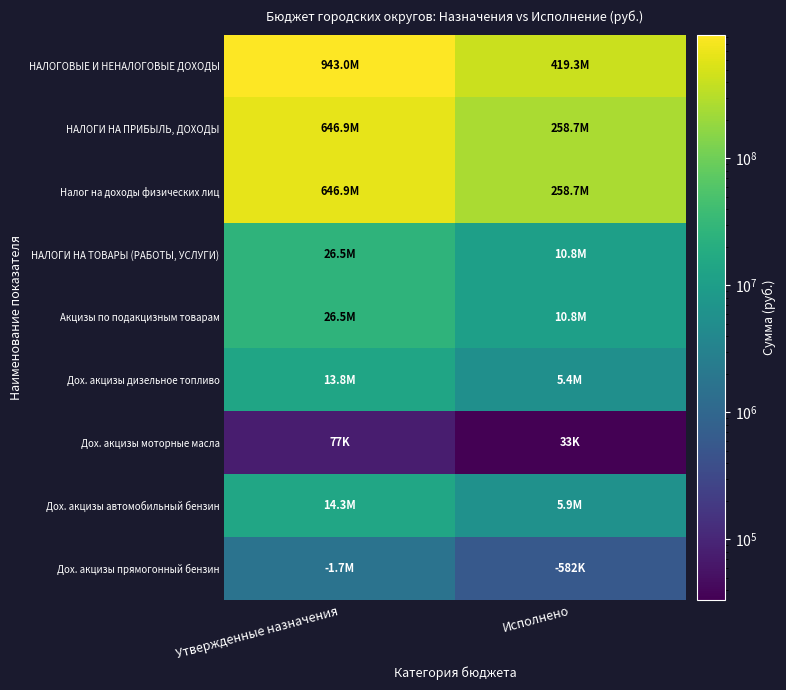

Rank the series by their maximum value, from lowest to highest.

Дох. акцизы моторные масла, Дох. акцизы прямогонный бензин, Дох. акцизы дизельное топливо, Дох. акцизы автомобильный бензин, НАЛОГИ НА ТОВАРЫ (РАБОТЫ, УСЛУГИ), Акцизы по подакцизным товарам, НАЛОГИ НА ПРИБЫЛЬ, ДОХОДЫ, Налог на доходы физических лиц, НАЛОГОВЫЕ И НЕНАЛОГОВЫЕ ДОХОДЫ